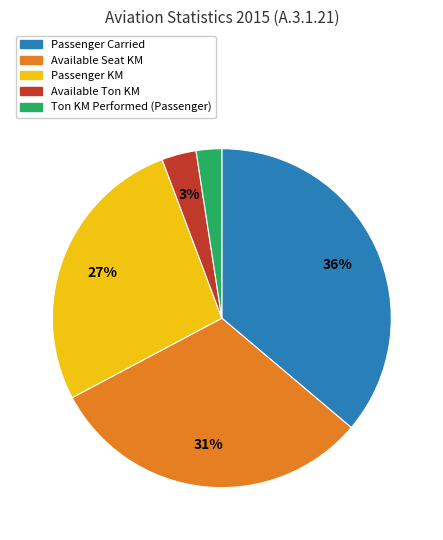

To the nearest percent, what is the difference between the largest and smallest slice percentages?

34%